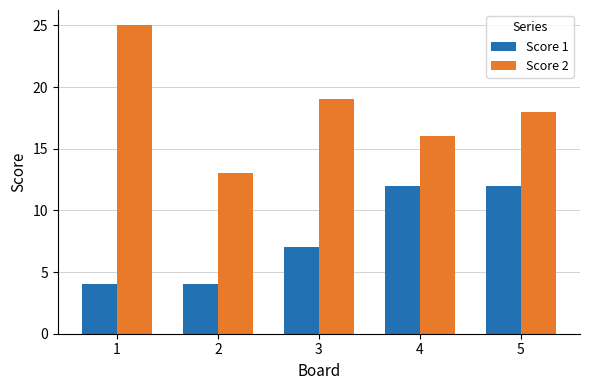

What is the difference between the second highest and minimum values in the Score 2 series?

6